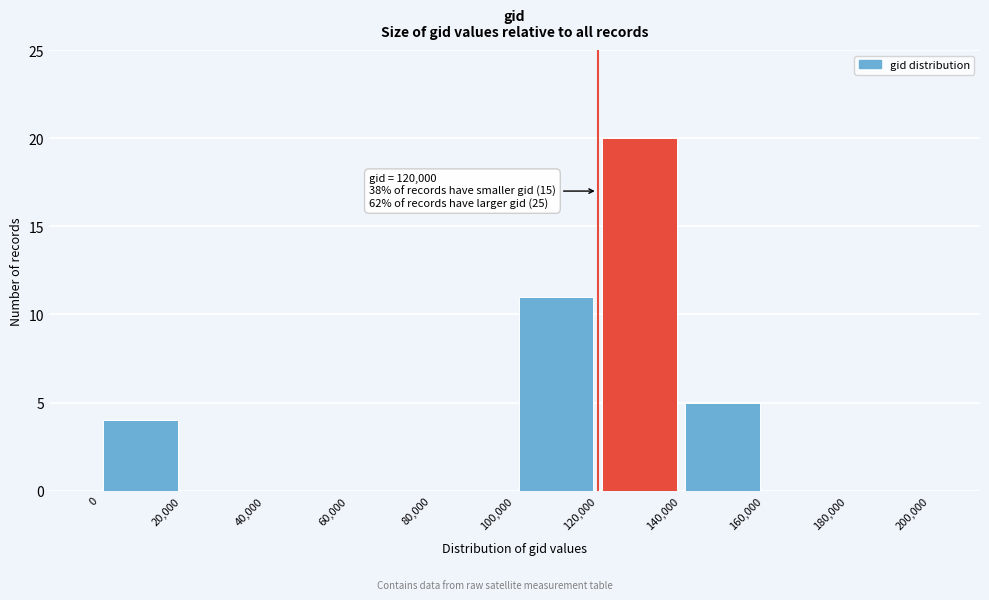

Over which range of the x-axis is the bar tallest?

120,000 to 140,000